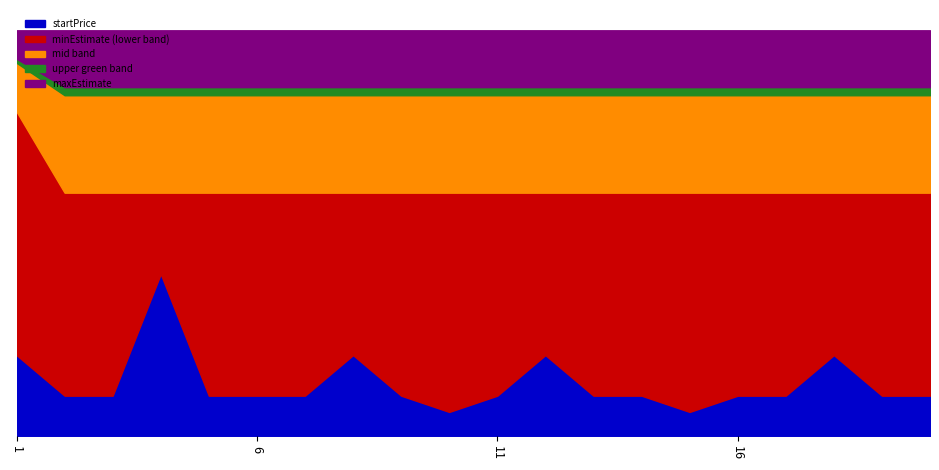

The minEstimate series shows 30 at 16. True or false?

True